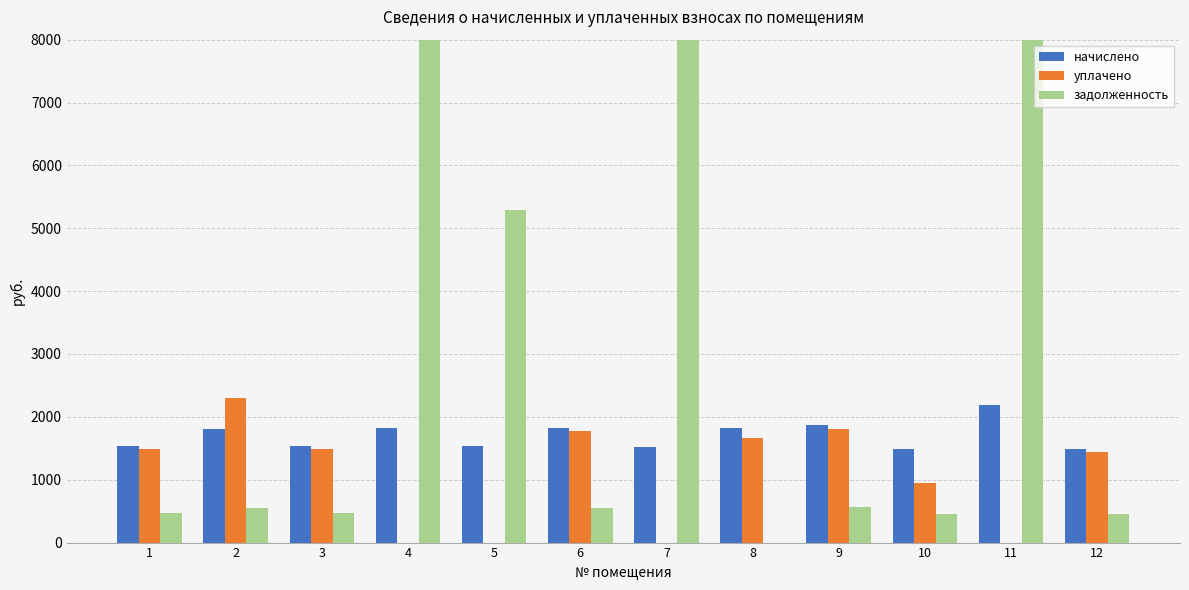

Which category has the lowest value across all series?

4